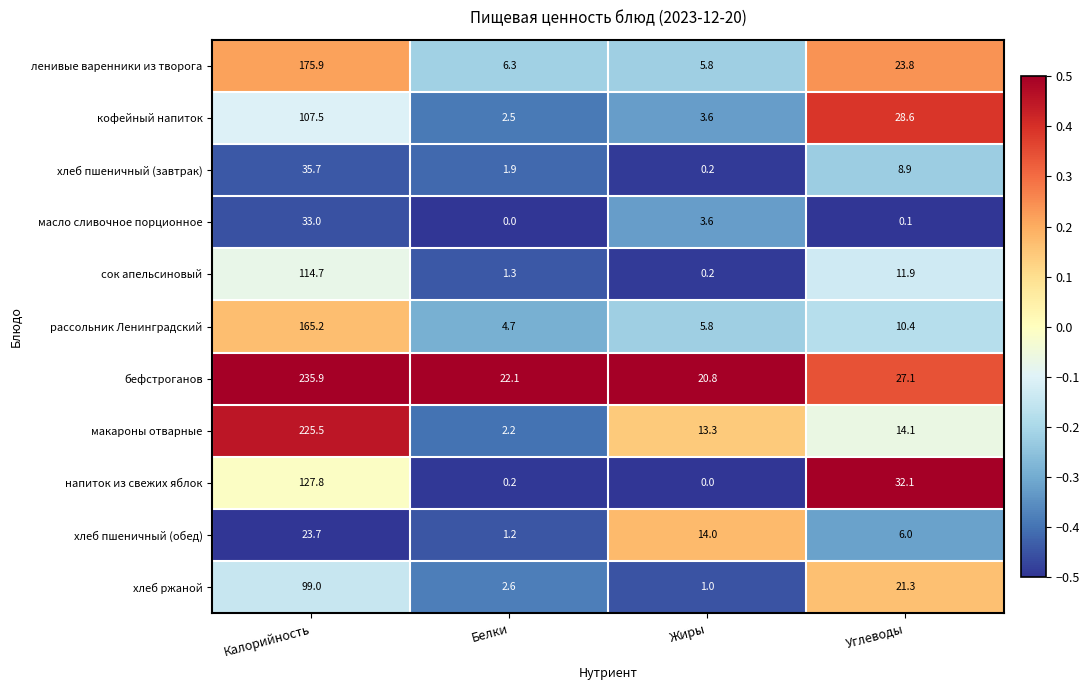

Which category has the lowest value in the хлеб пшеничный (обед) series?

Белки